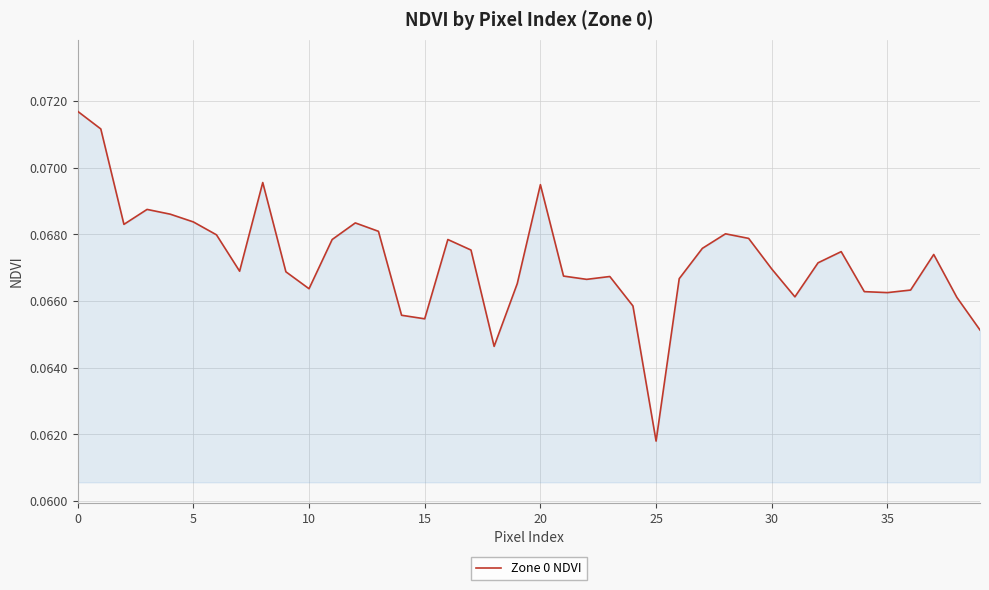

What is the label of the 14th point from the right?

26